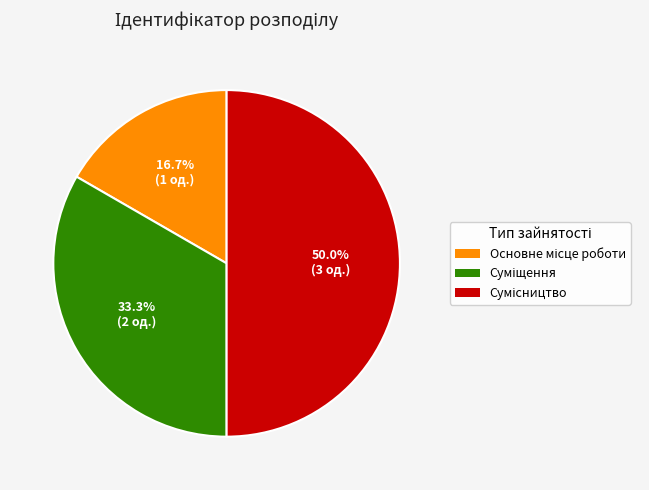

Which category has the smallest portion of the pie?

Основне місце роботи